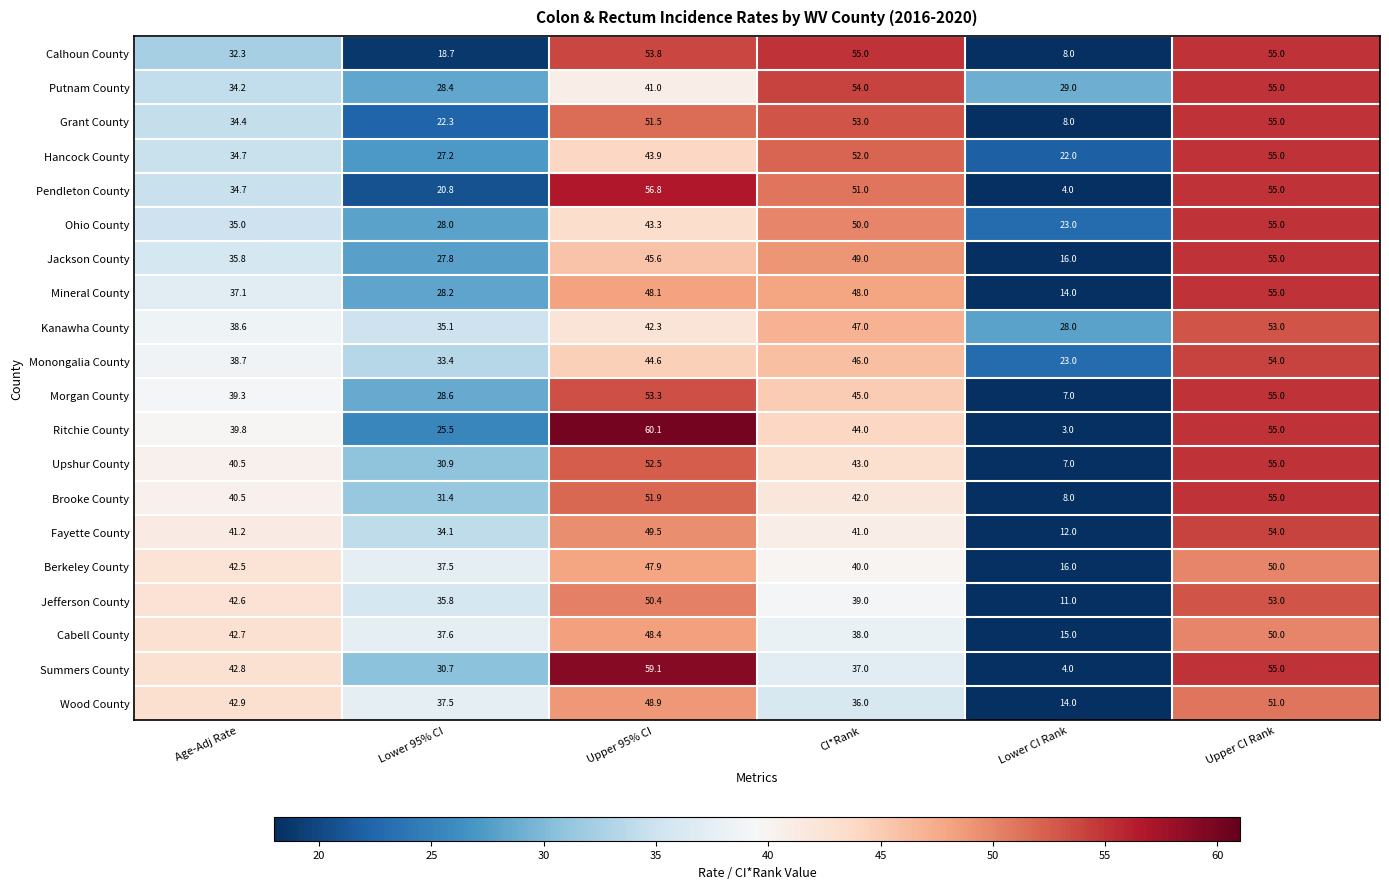

Which series changed the most between Age-Adj Rate and Upper 95% CI?

Pendleton County